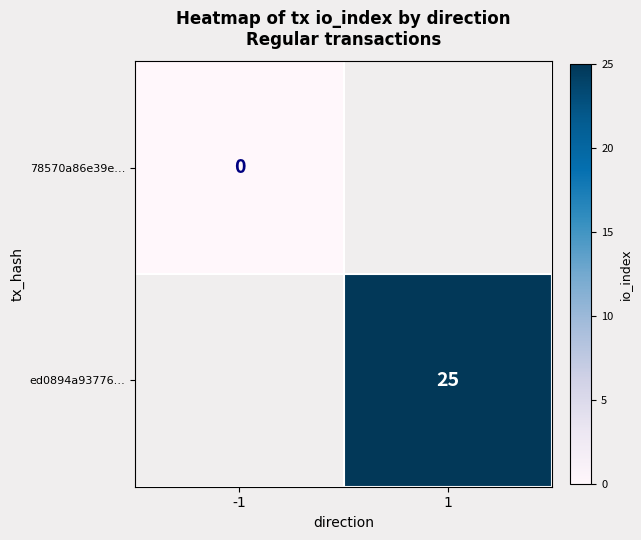

How many series are shown in this chart?

2